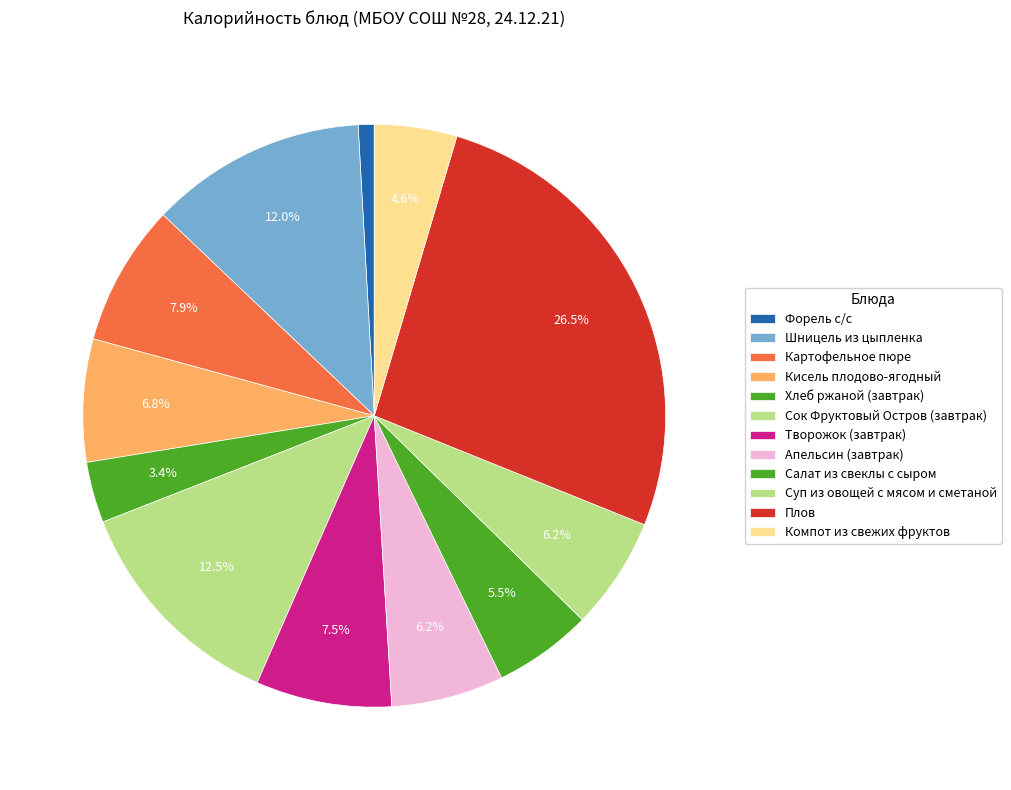

To the nearest percent, what portion does Форель с/с represent?

1%